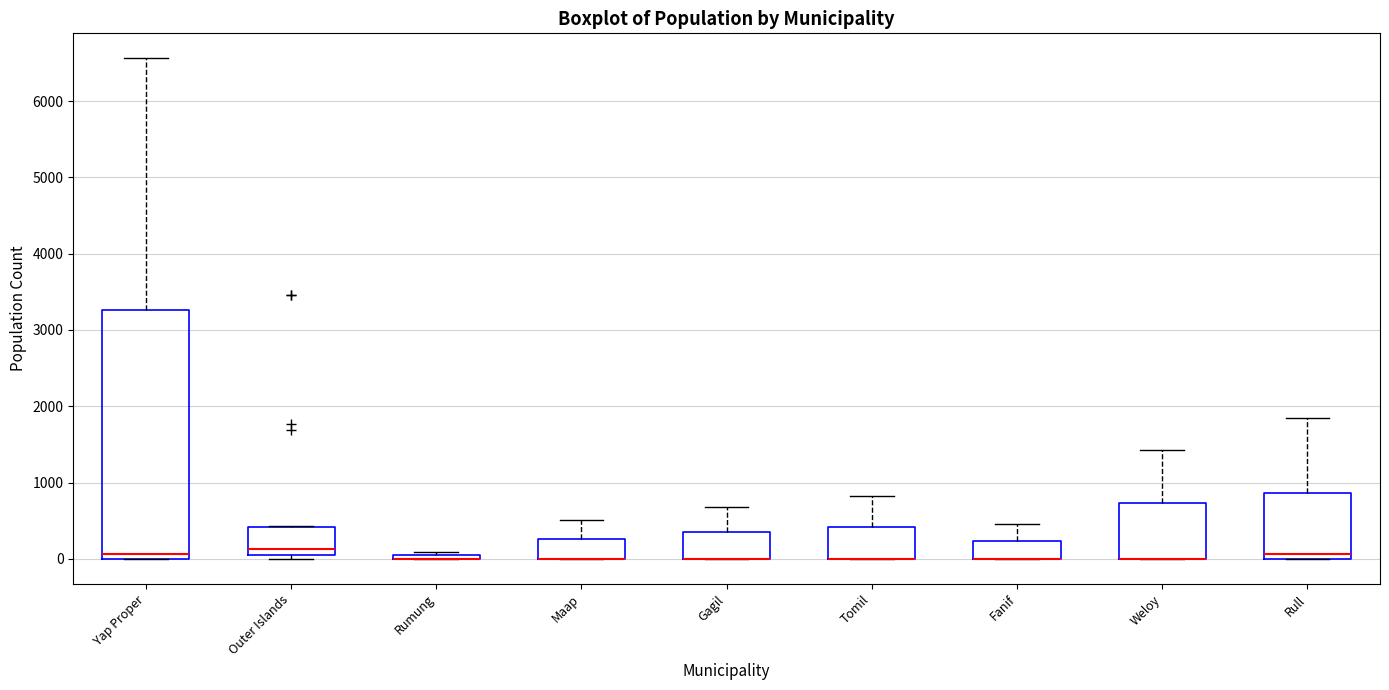

Where does the upper whisker of the box for Gagil end on the y-axis? The values are not printed on the chart, so give them approximately, as read against the axis.

700